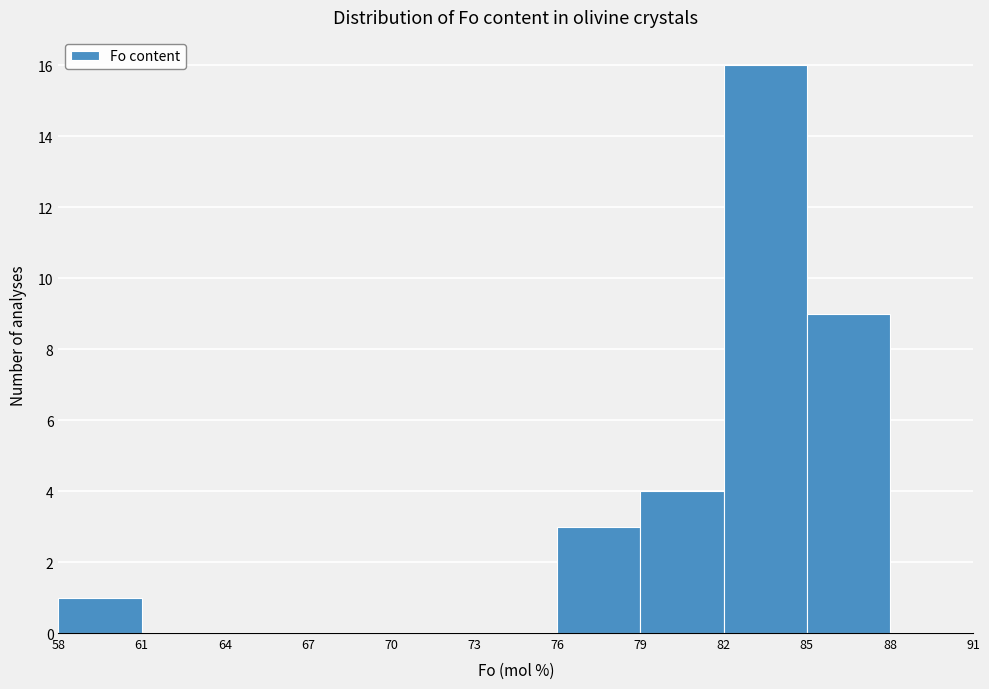

Reading left to right, transcribe this chart: for each bar, give the range it covers on the x-axis and its height. The values are not printed on the chart, so give them approximately, as read against the axis.

58 to 61: 1
61 to 64: 0
64 to 67: 0
67 to 70: 0
70 to 73: 0
73 to 76: 0
76 to 79: 3
79 to 82: 4
82 to 85: 16
85 to 88: 9
88 to 91: 0